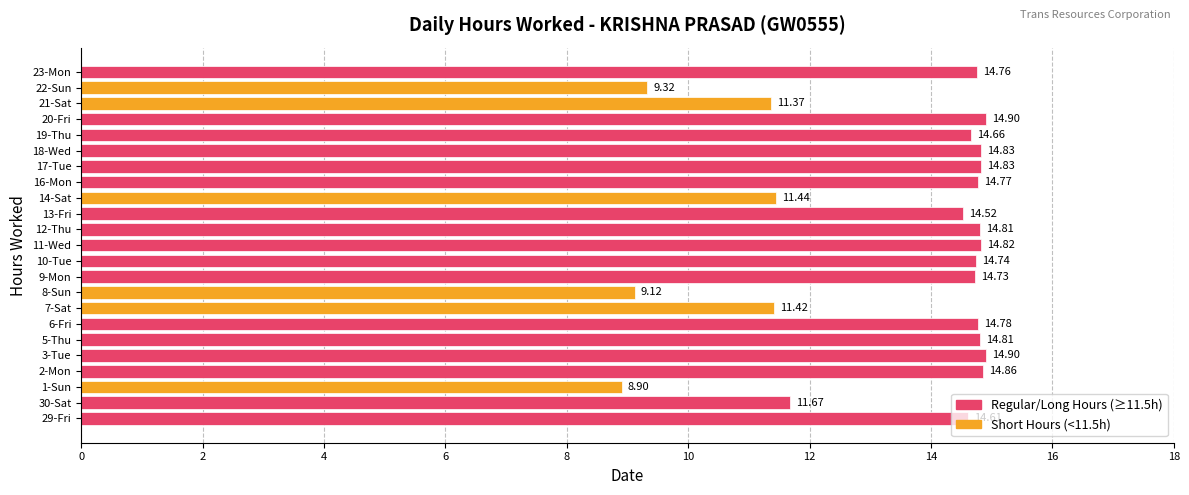

Approximately how many times larger is the value at 5-Thu compared to 17-Tue?

1.0